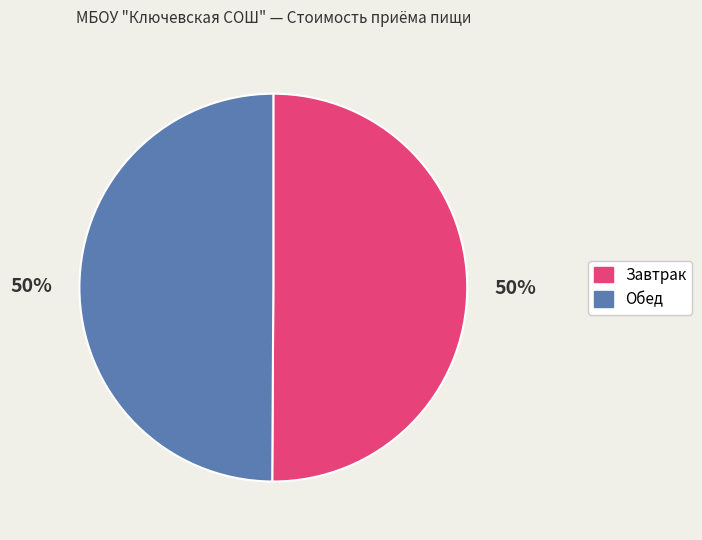

Do Обед and Завтрак together represent more than half of the pie?

Yes